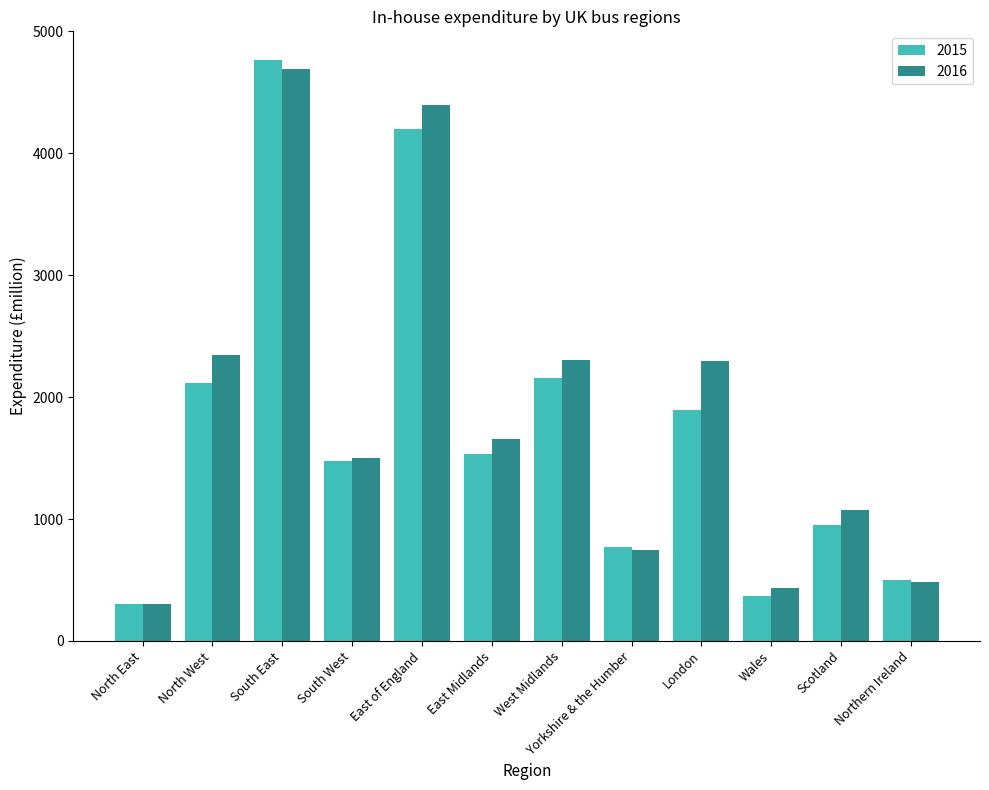

What is the difference between the highest and lowest values at London?

404